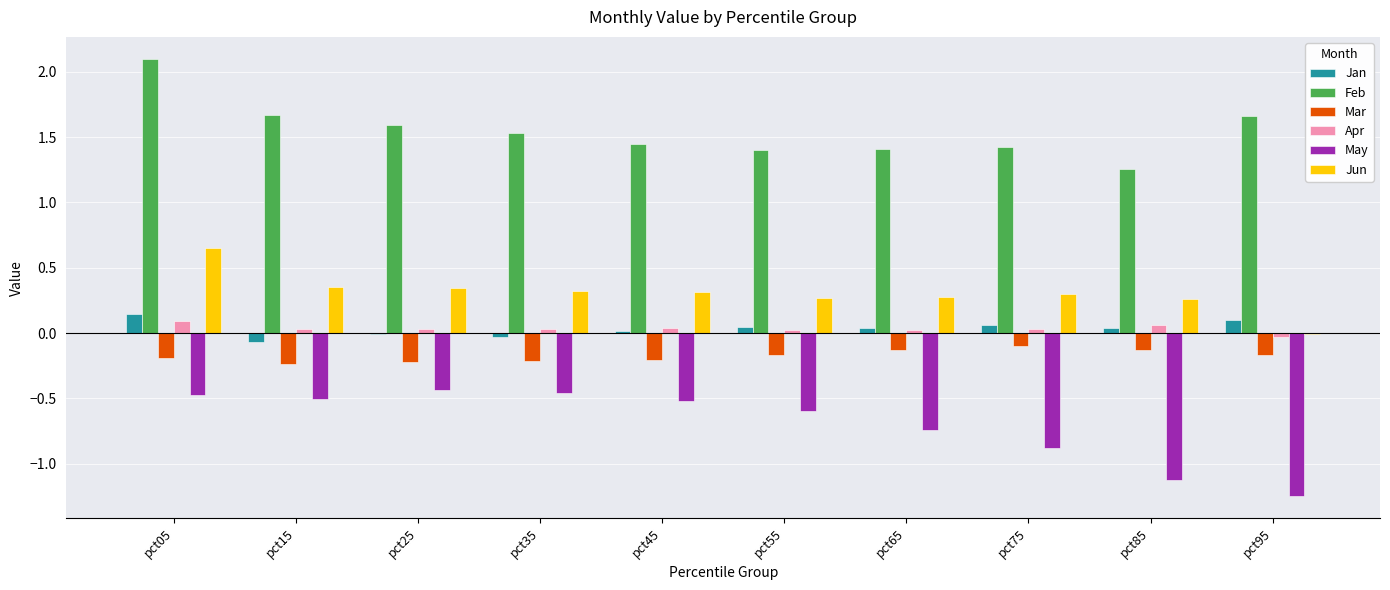

The value of Feb at pct45 is 0.4. True or false?

False